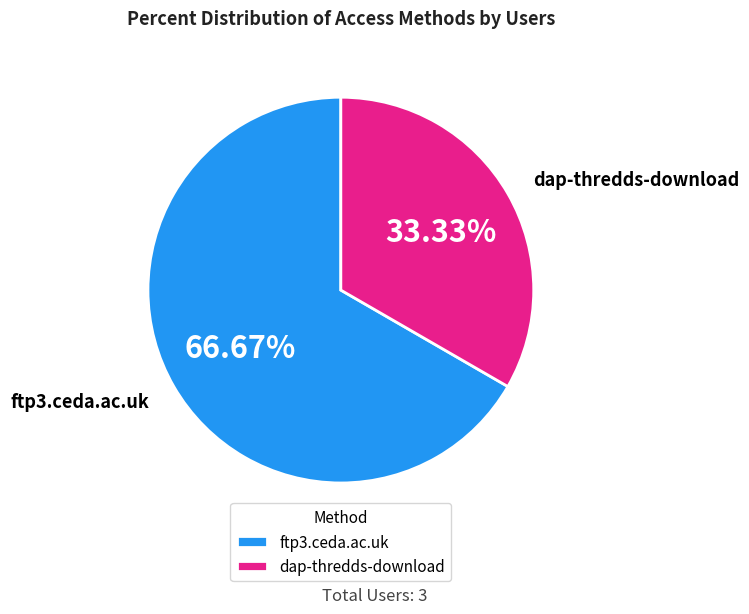

How much of the chart is everything except ftp3.ceda.ac.uk?

33.3%